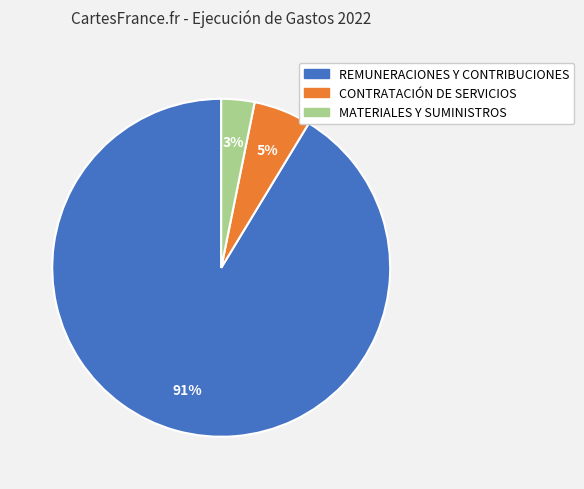

The REMUNERACIONES Y CONTRIBUCIONES slice represents 99% of the pie. True or false?

False